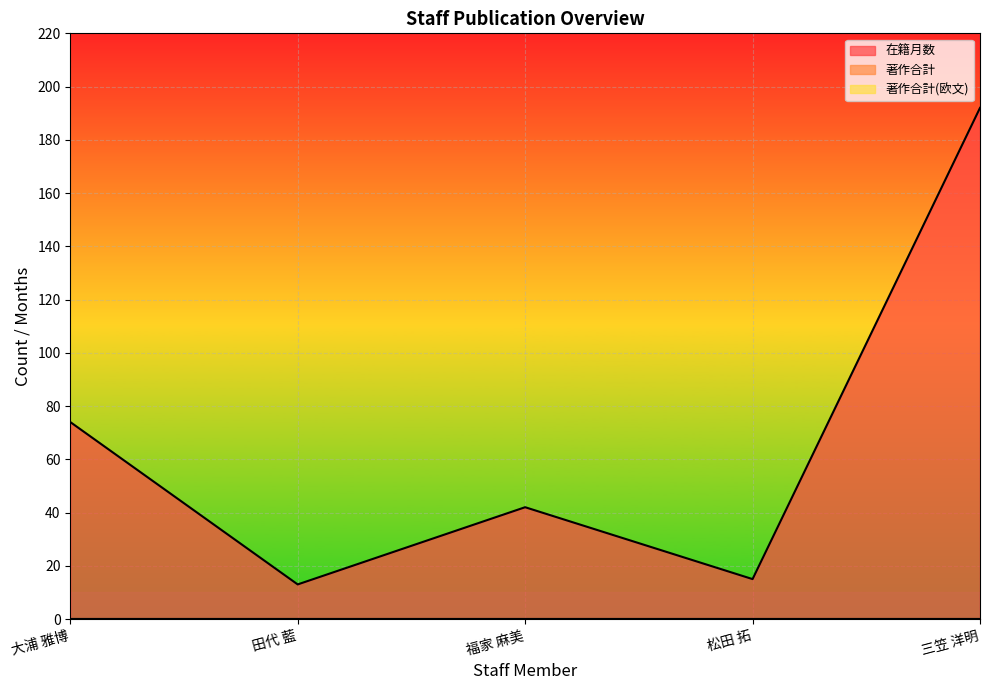

Which series has the widest spread of values?

在籍月数